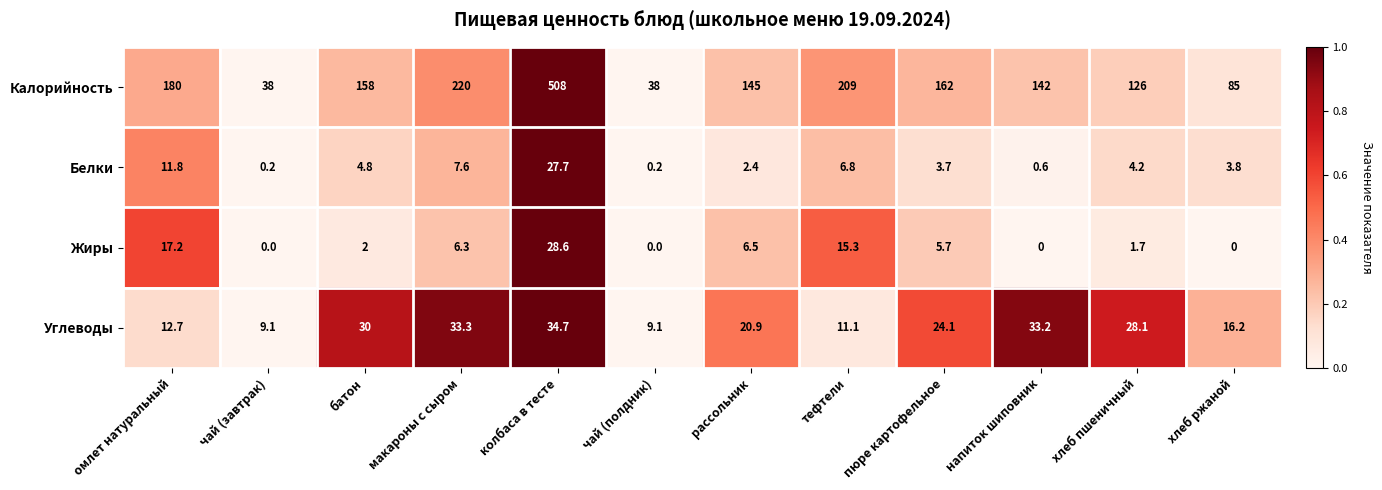

At how many categories does at least one series exceed 0?

12